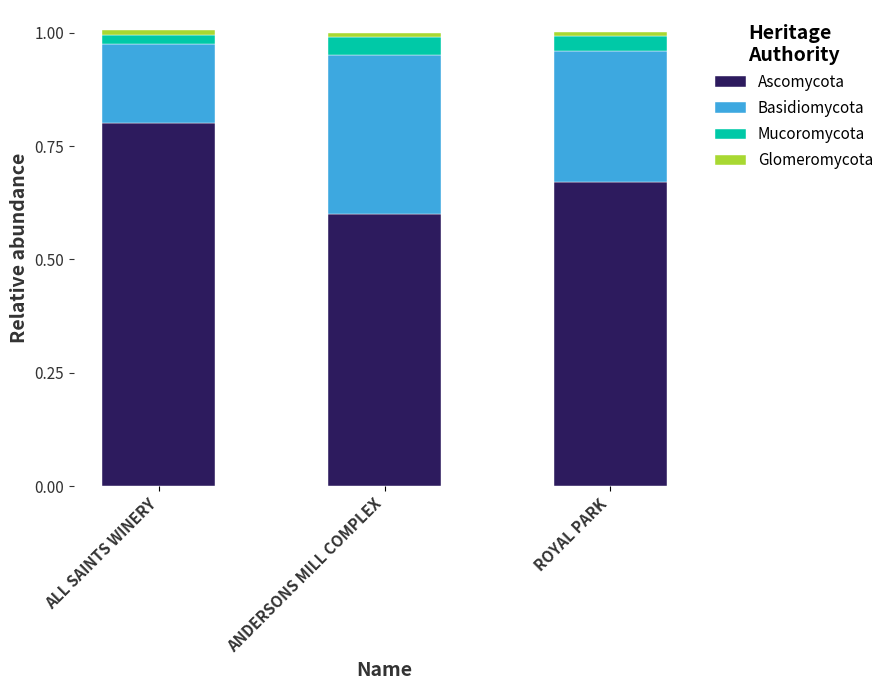

What is the total value across all series at ROYAL PARK?

1.0